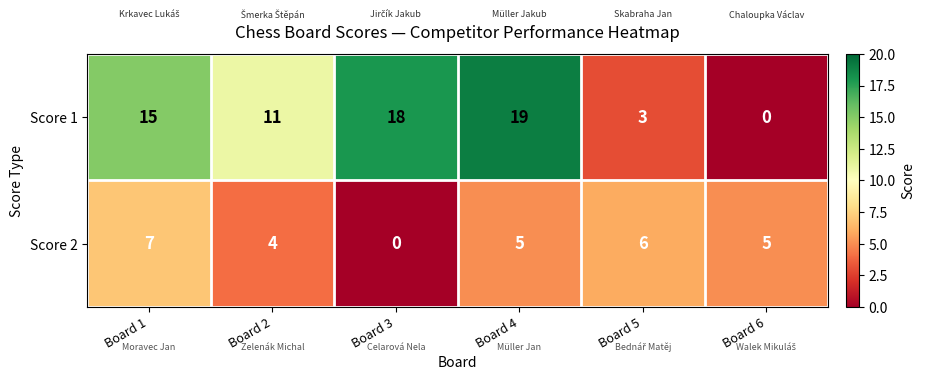

What is the sum of the Score 1 values at Board 3 and Board 2?

29